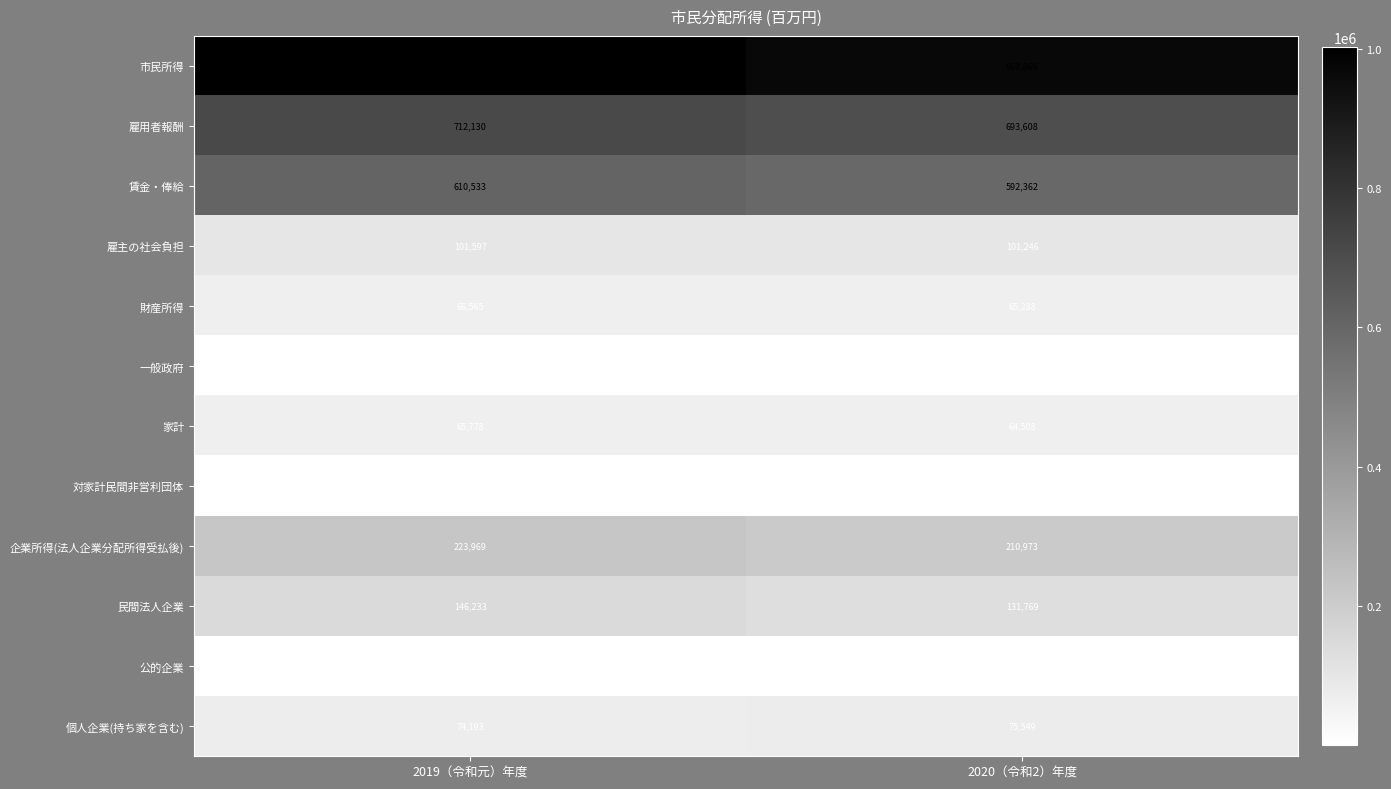

What is the total value across all series at 2019（令和元）年度?

3007990